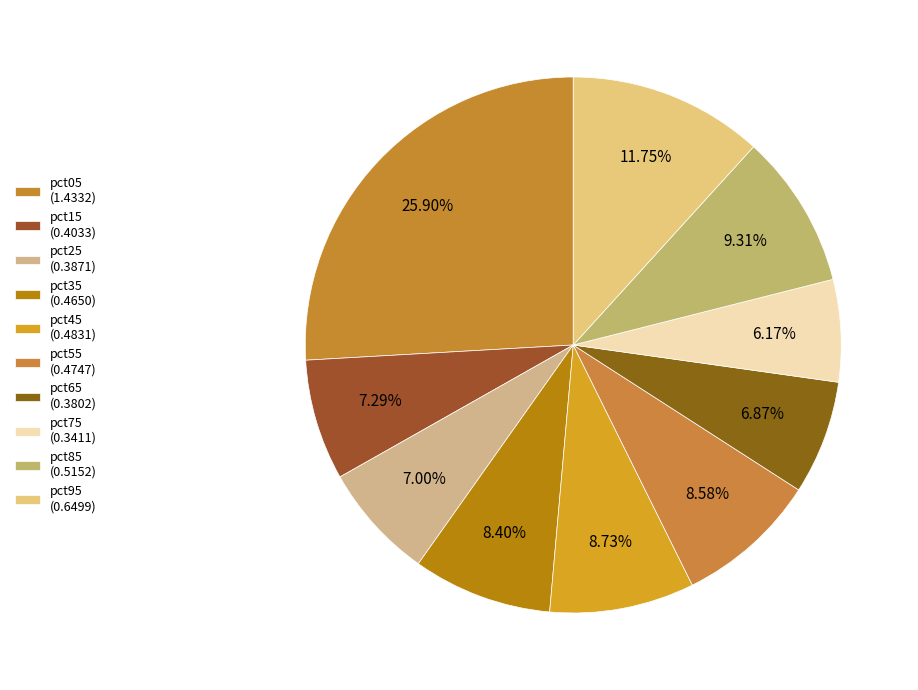

The pct35 slice represents 1% of the pie. True or false?

False